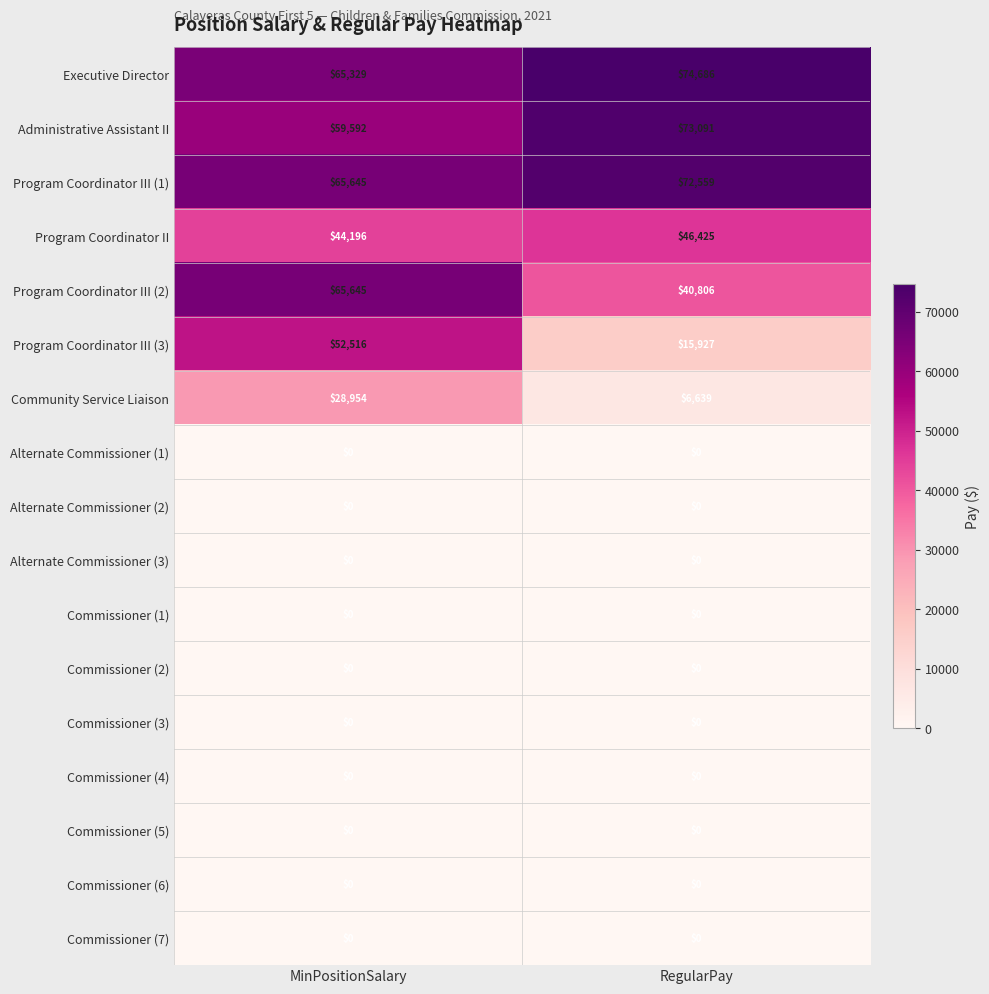

What is the total value across all series at RegularPay?

330133